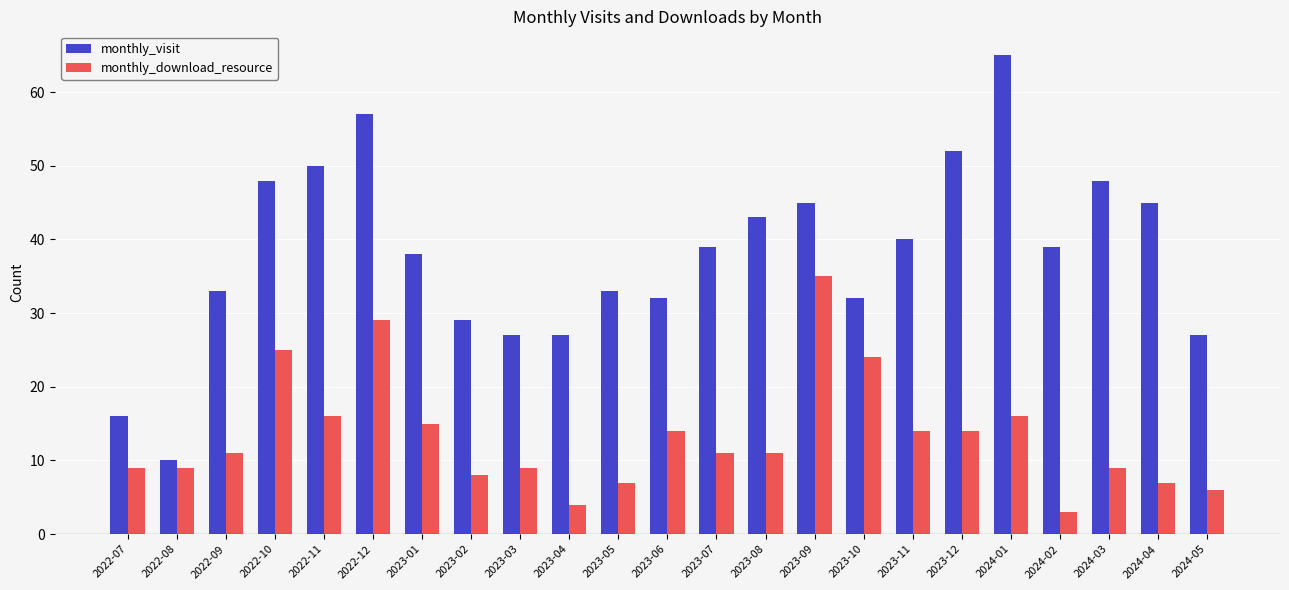

What are all the series names shown in the legend?

monthly_visit, monthly_download_resource